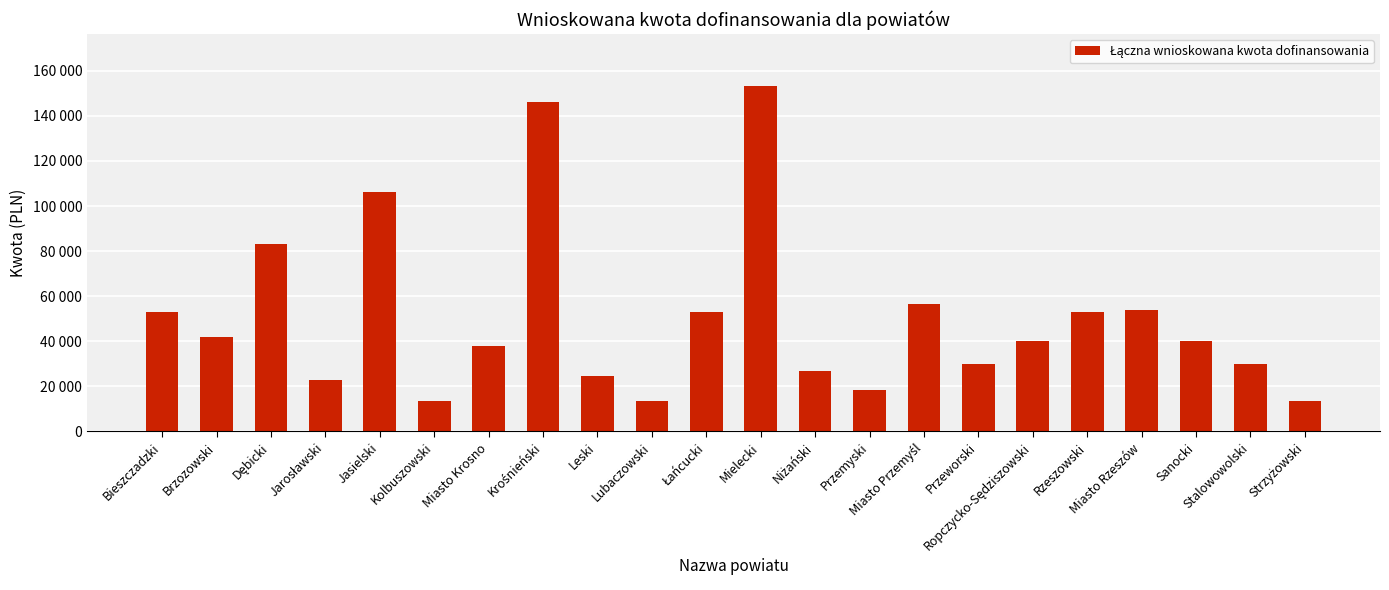

True or false: the data shows 29820 at Stalowowolski.

True